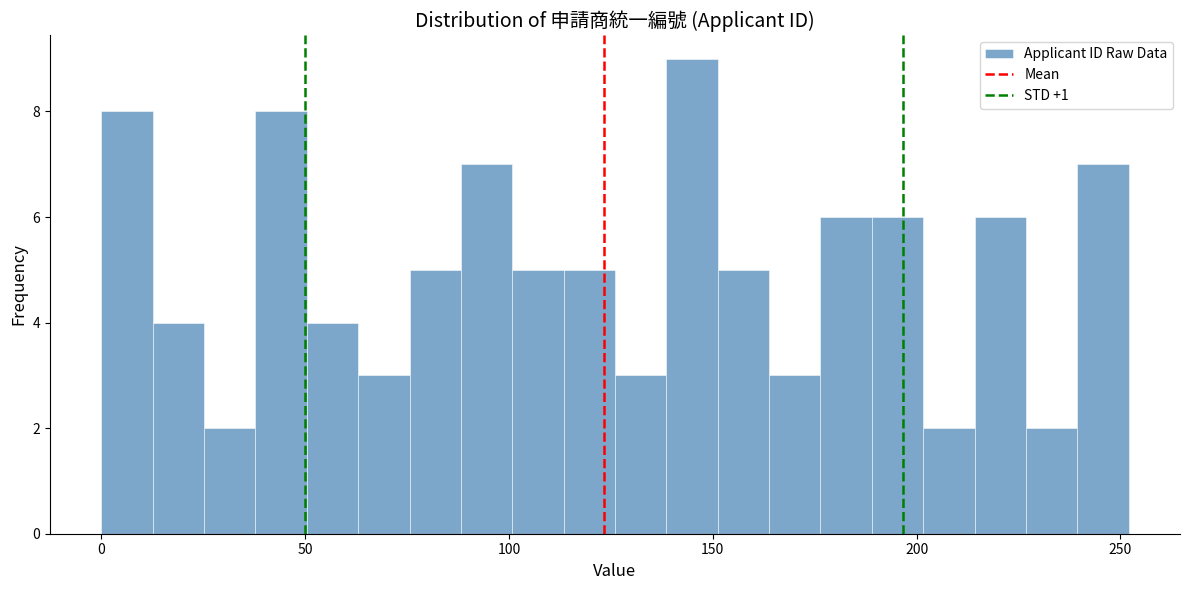

Read against the x-axis, roughly where is the centre of the tallest bar?

145